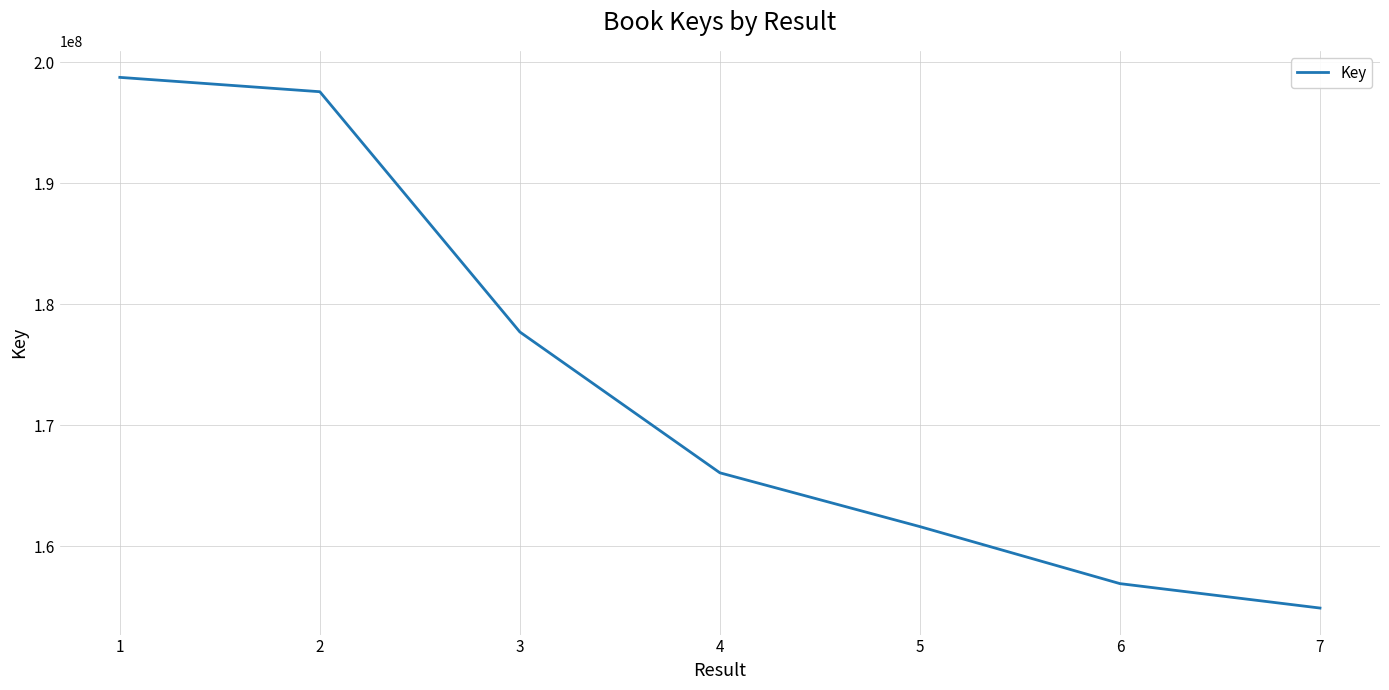

What value does the data have at 6, to the nearest 10?

156910120